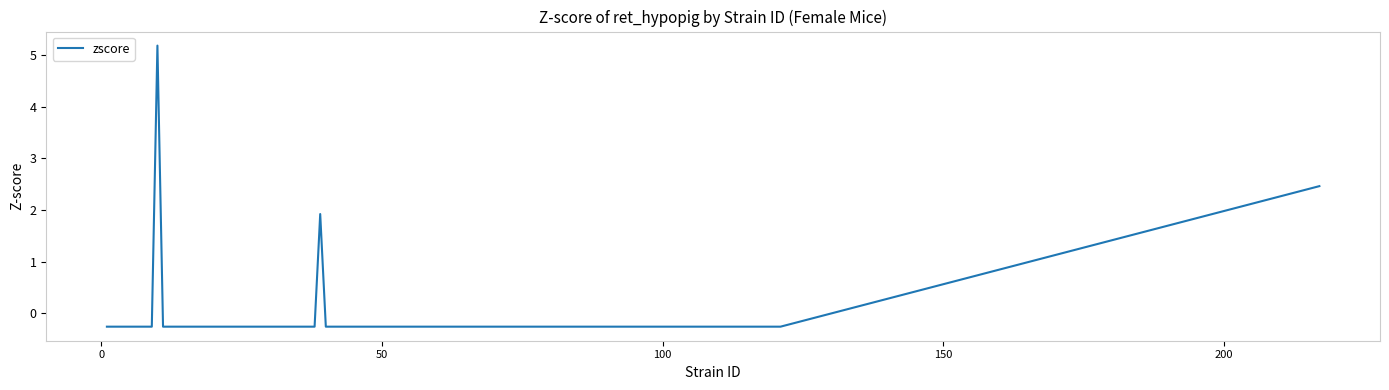

What is the minimum value shown in the chart?

-0.3